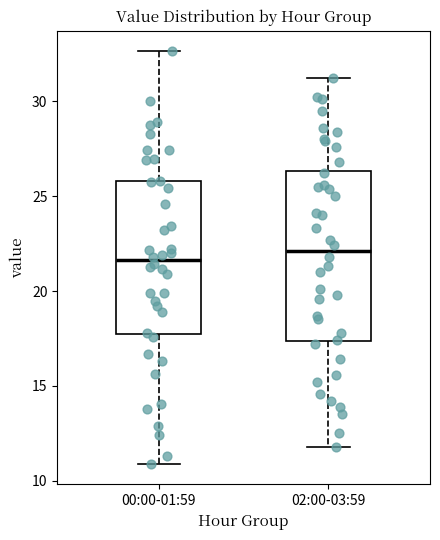

Where is the upper edge of the box for 00:00-01:59 on the y-axis? The values are not printed on the chart, so give them approximately, as read against the axis.

26.0